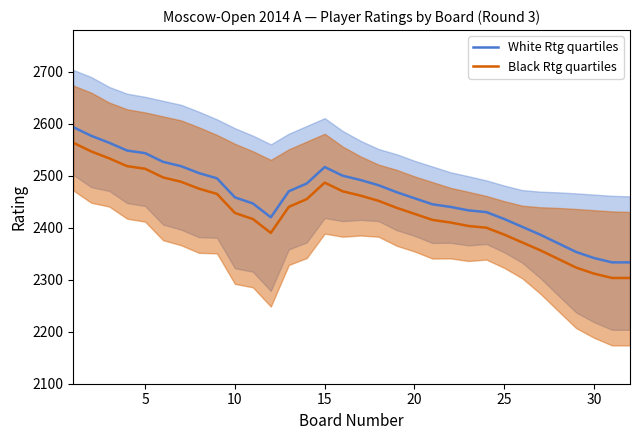

True or false: Black Rtg quartiles and White Rtg quartiles cross at least once.

False